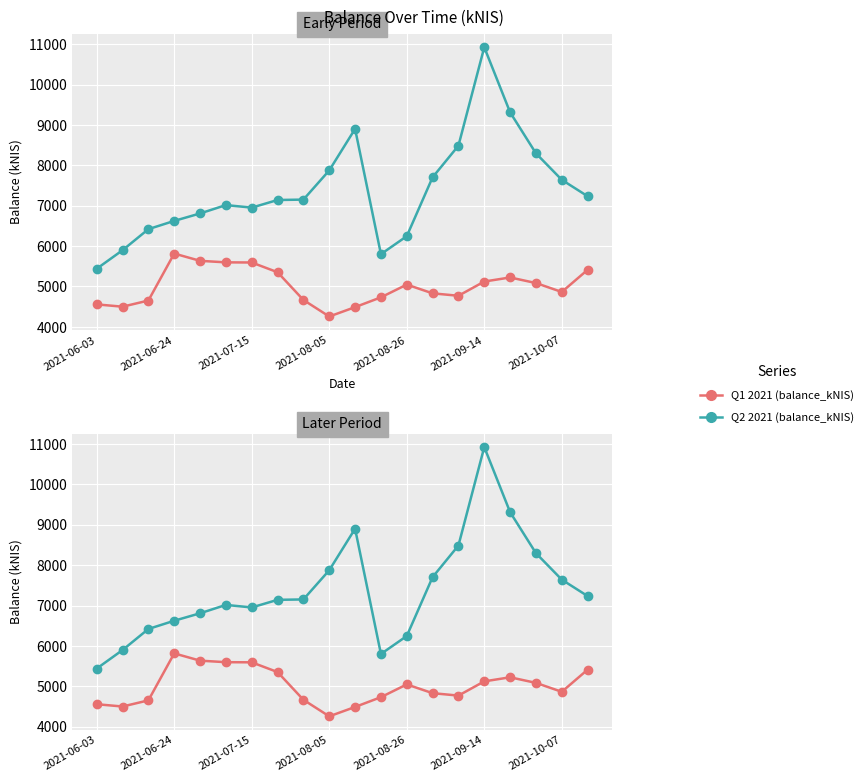

The Q2 2021 (balance_kNIS) series shows 15210.1 at 2021-09-14. True or false?

False